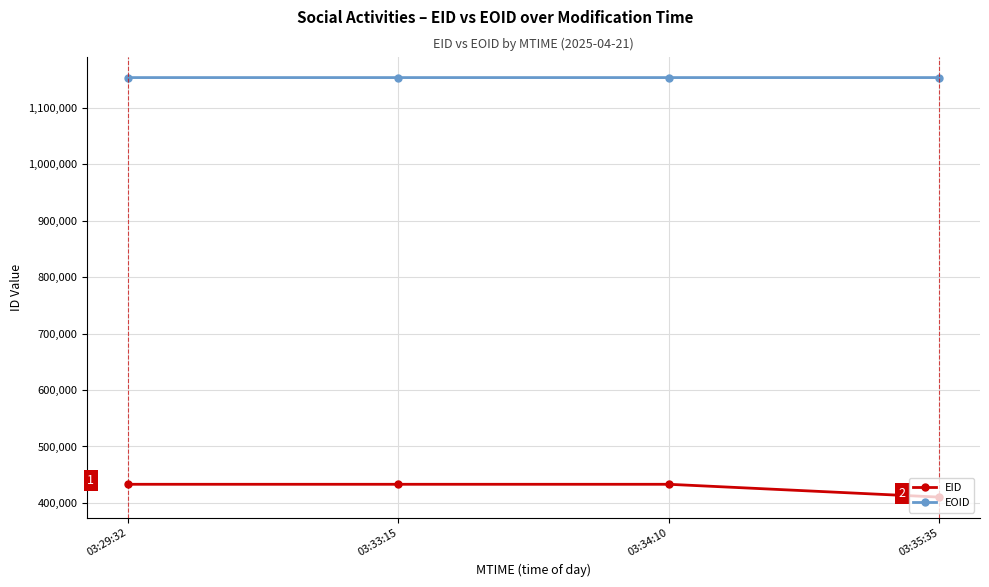

What is the maximum value shown in the chart?

1153042